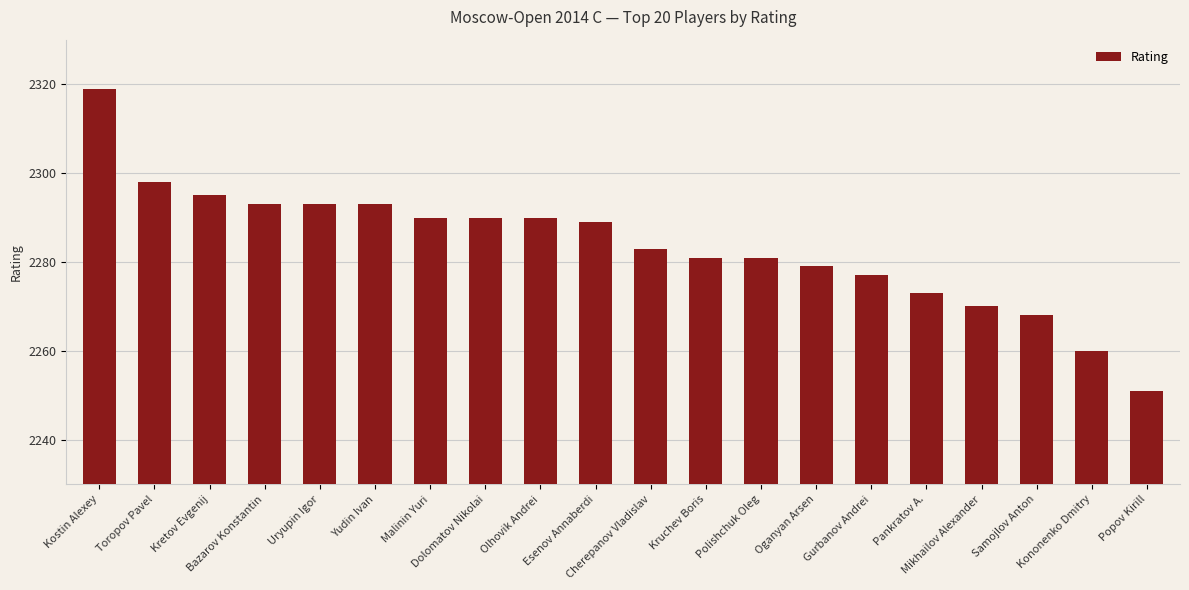

What is the average value?

2284